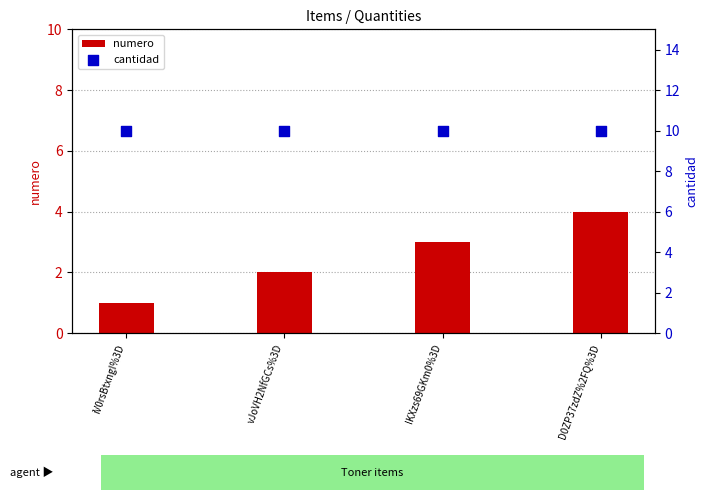

Which series contains the highest Y value?

cantidad